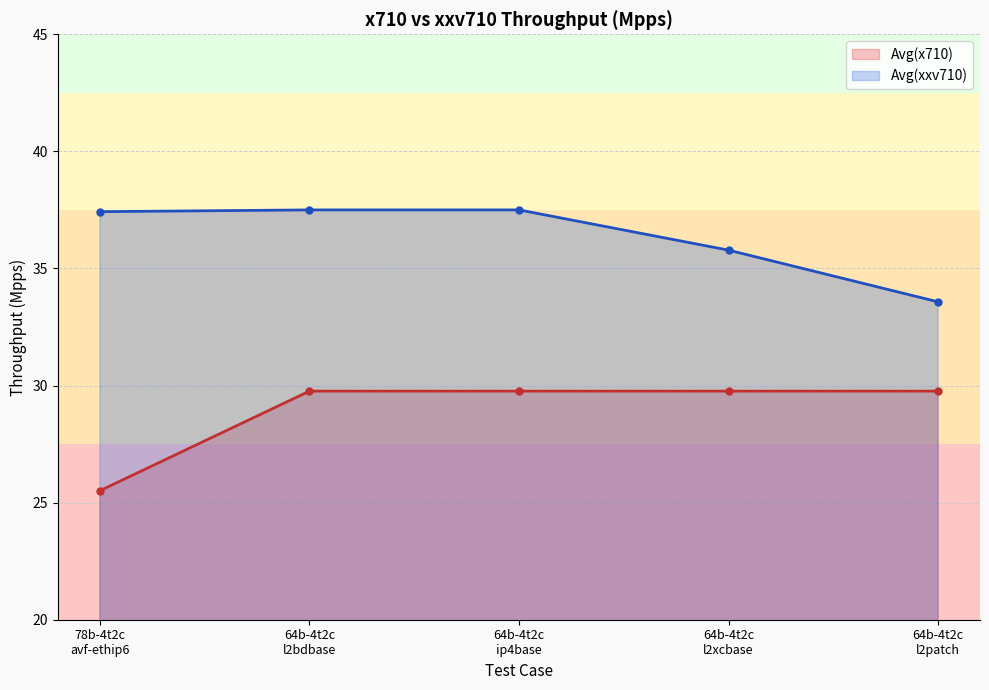

True or false: Avg(x710) has more than 2 points higher than both neighbors.

False